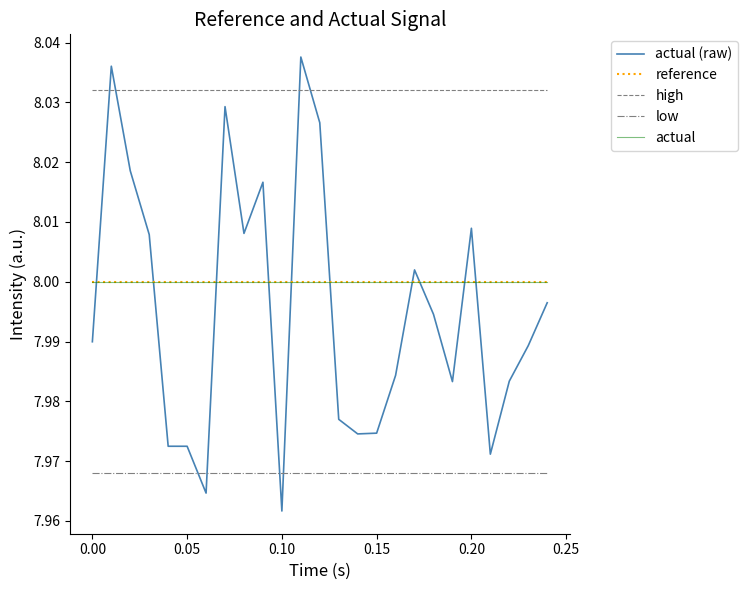

Does the chart have visible grid lines?

No